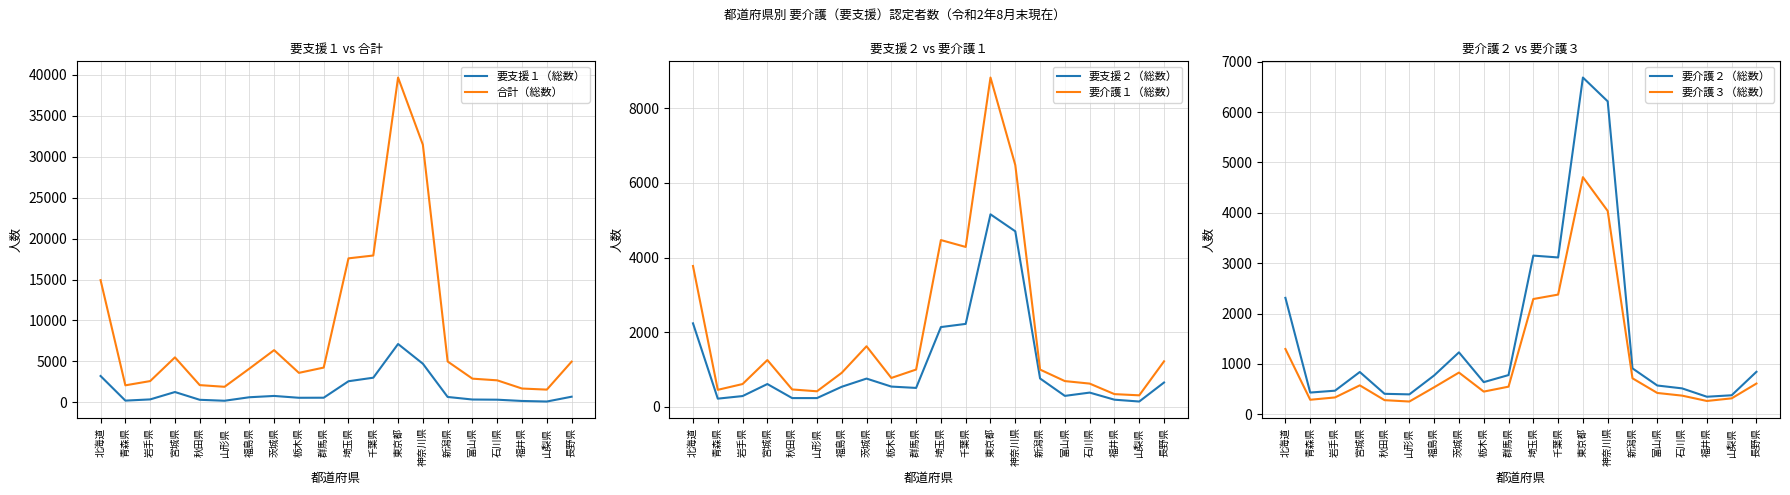

The 要支援２（総数） series shows 1171 at 新潟県. True or false?

False